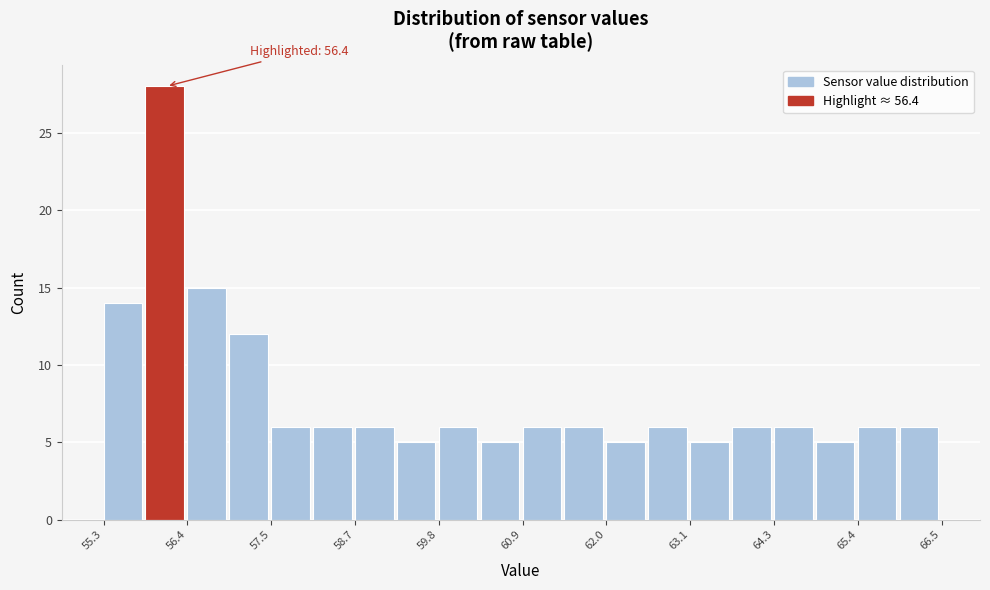

Read against the x-axis, roughly where is the centre of the tallest bar?

56.2